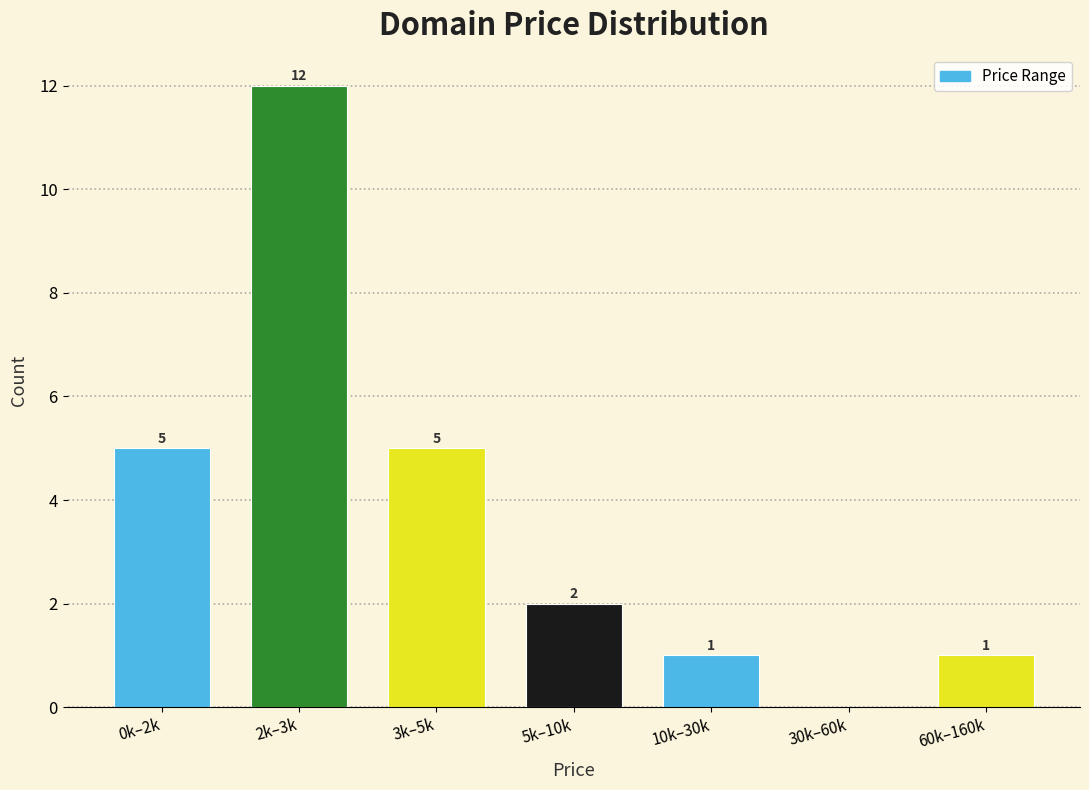

Reading left to right, extract all data points from this chart.

0k–2k=5	2k–3k=12	3k–5k=5	5k–10k=2	10k–30k=1	30k–60k=0	60k–160k=1